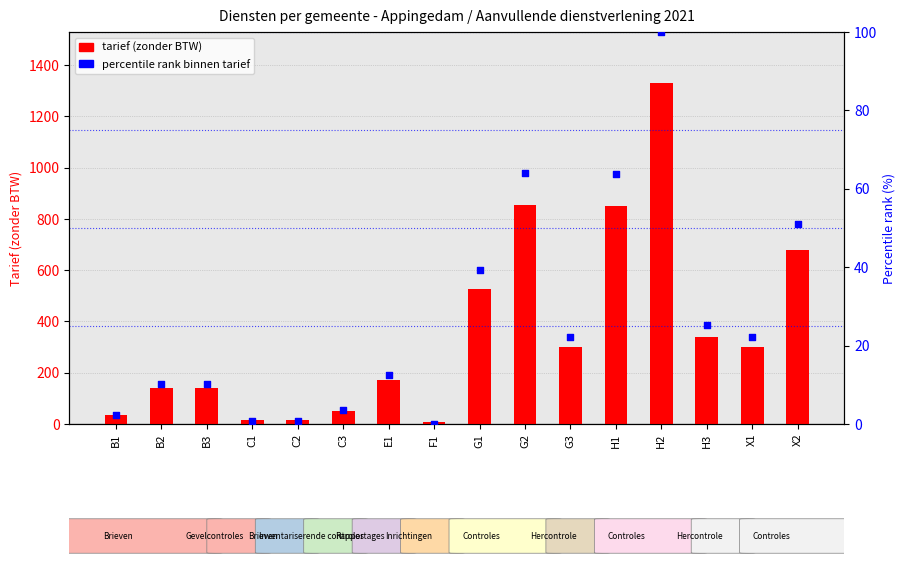

At how many categories does at least one series exceed 814?

3